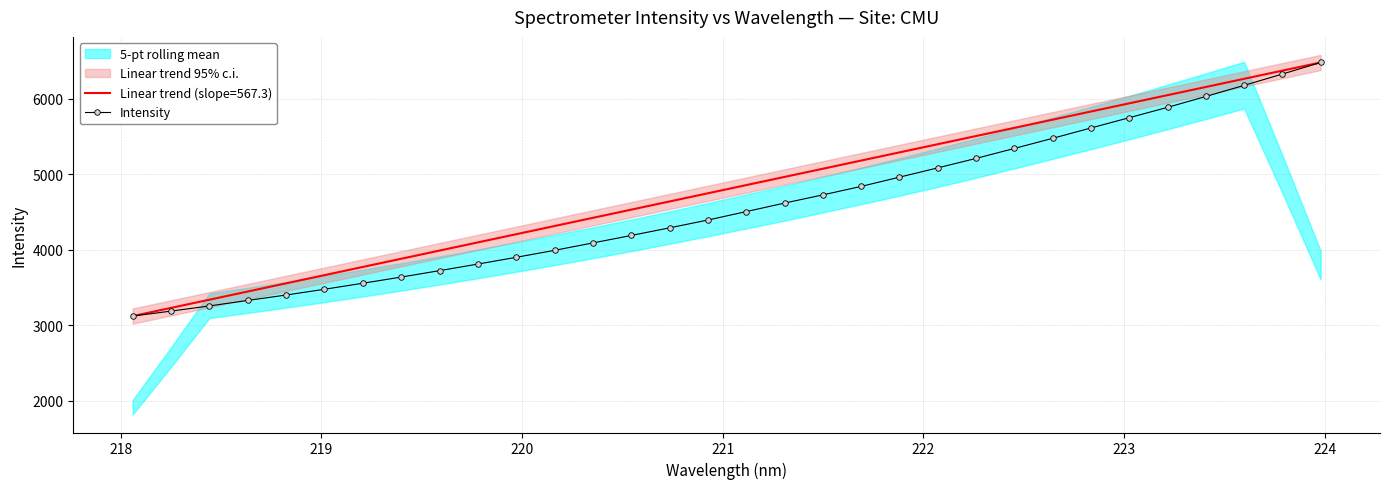

What is the lowest value of the Linear trend (slope=567.3) series?

3120.4